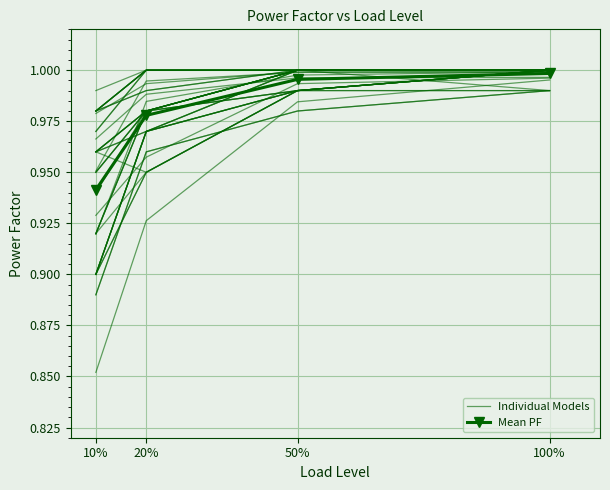

What is the difference between the maximum and minimum values in the Mean PF series?

0.1